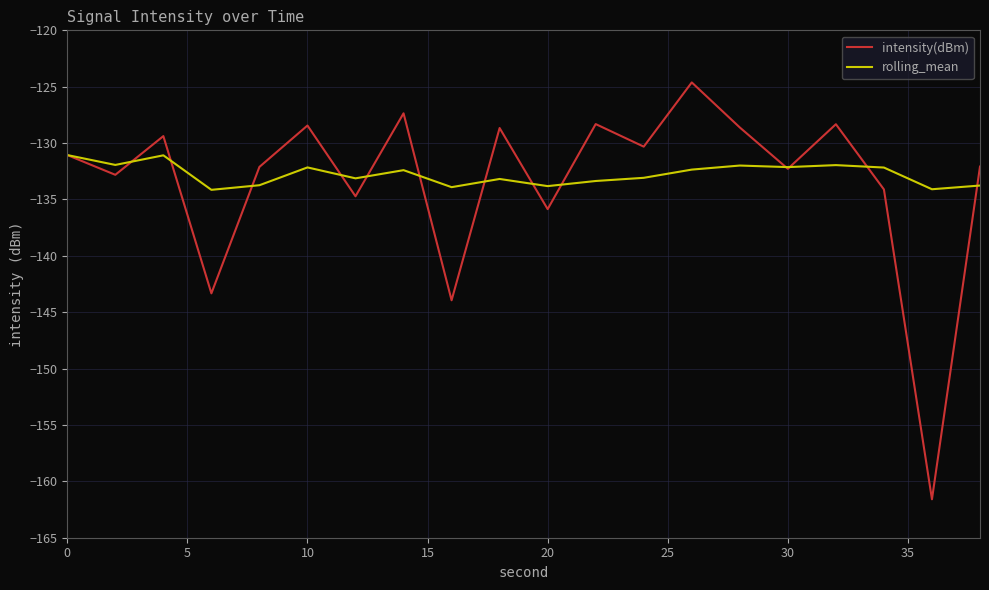

Which series has the largest range (max minus min)?

intensity(dBm)